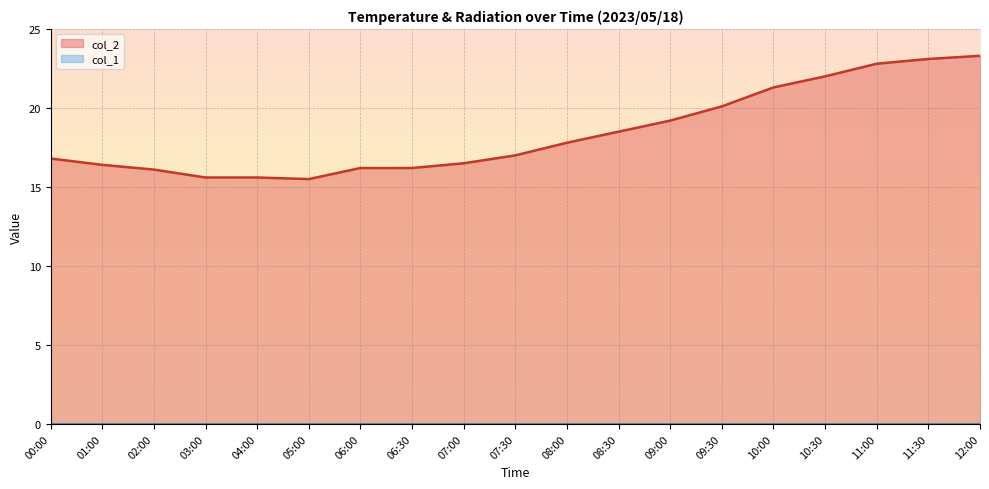

Where is the data nearest to the value 19?

09:00